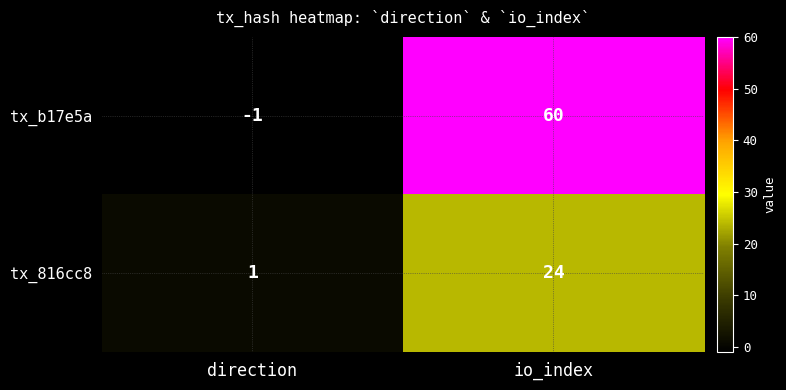

What is the average value of the tx_b17e5a series?

30